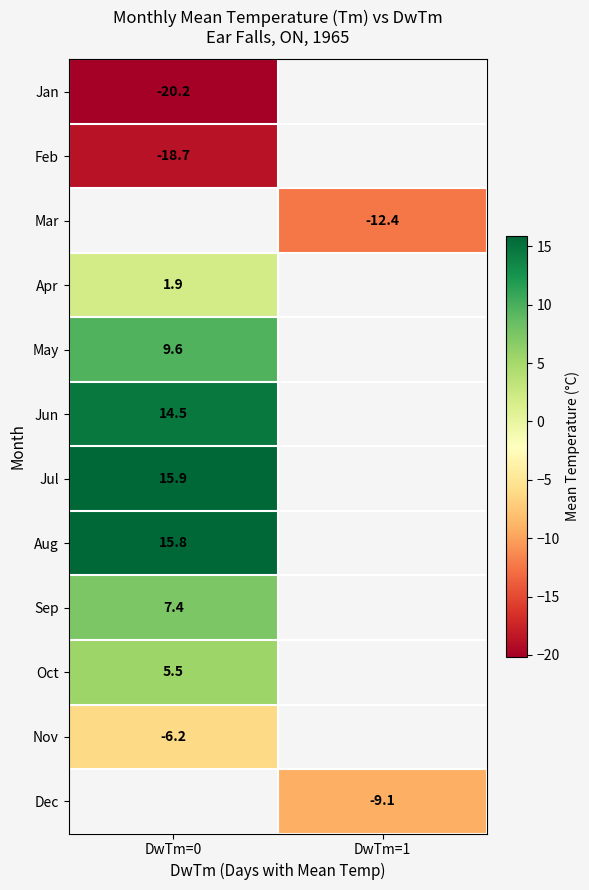

At how many categories does at least one series exceed -16?

2